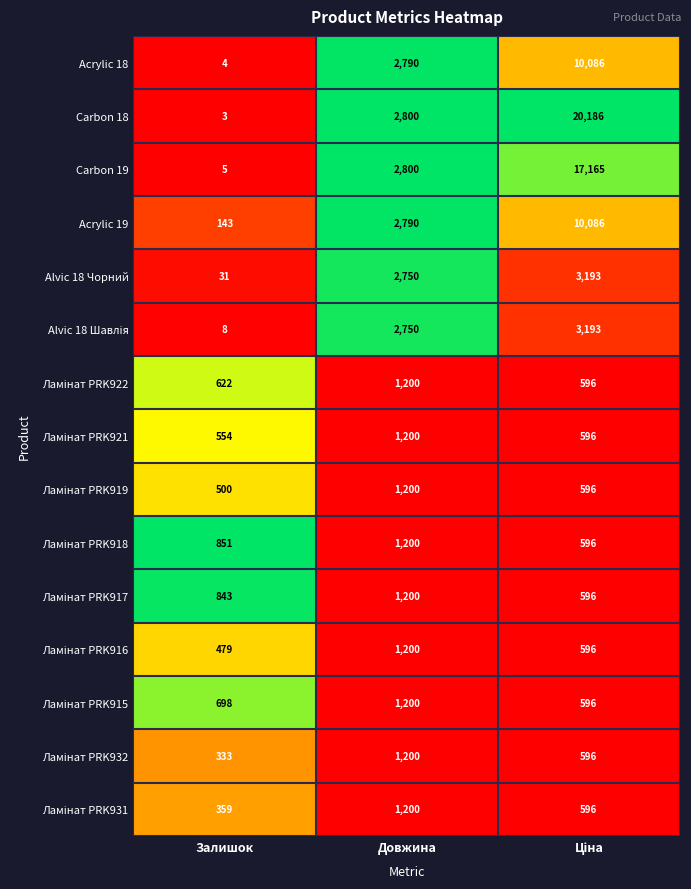

Which series has the largest total across all categories?

Carbon 18